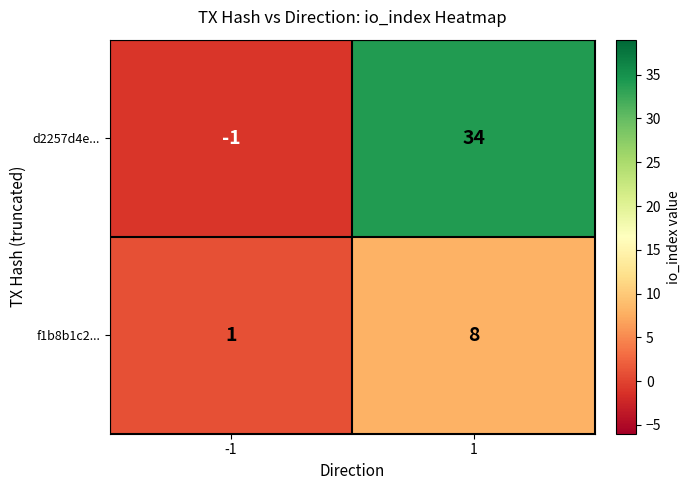

Which series has the largest range (max minus min)?

d2257d4e...